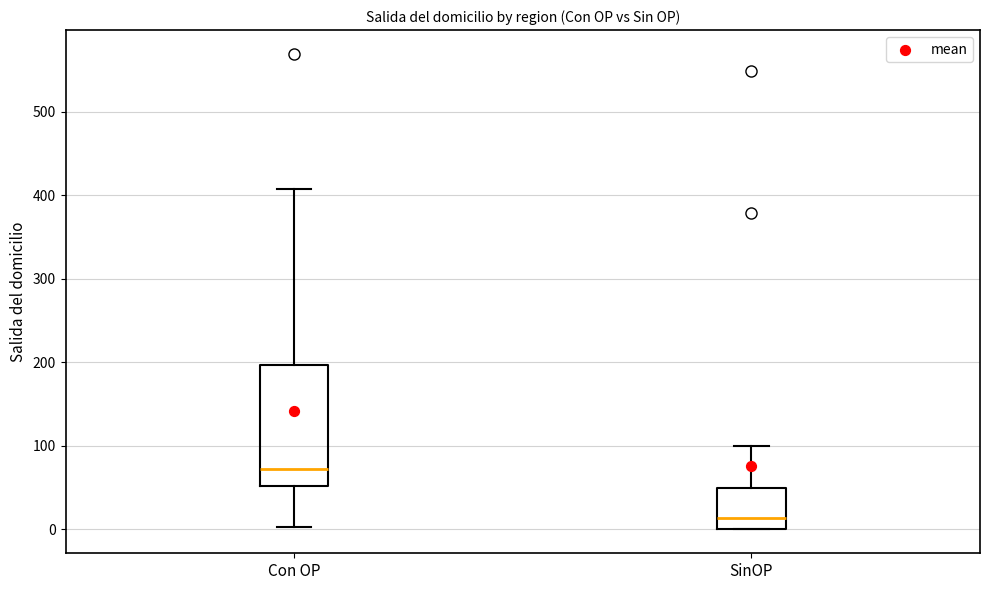

Reading left to right, read every box against the y-axis: the position of its median line, the range the box covers, and the ends of its whiskers. The values are not printed on the chart, so give them approximately, as read against the axis.

Con OP: median 70, box 50 to 200, whiskers 0 to 410
SinOP: median 10, box 0 to 50, whiskers 0 to 100